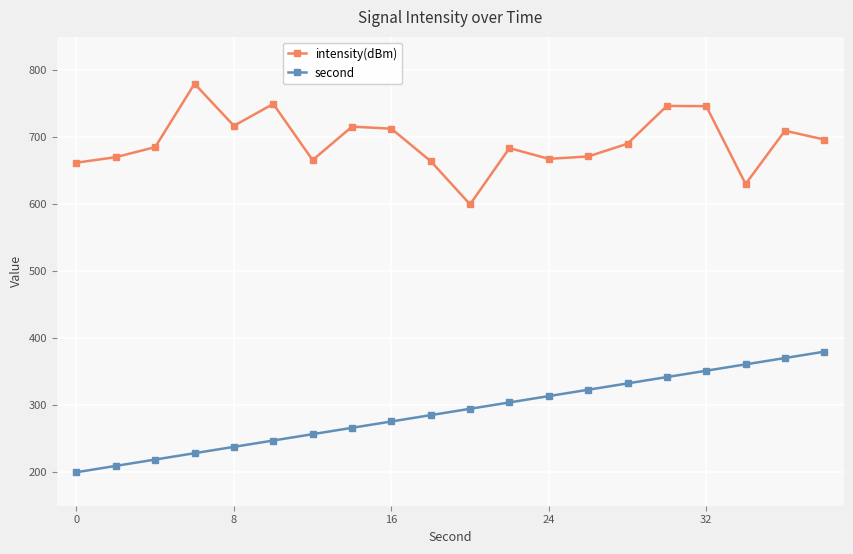

What is the average value of the second series?

290.0